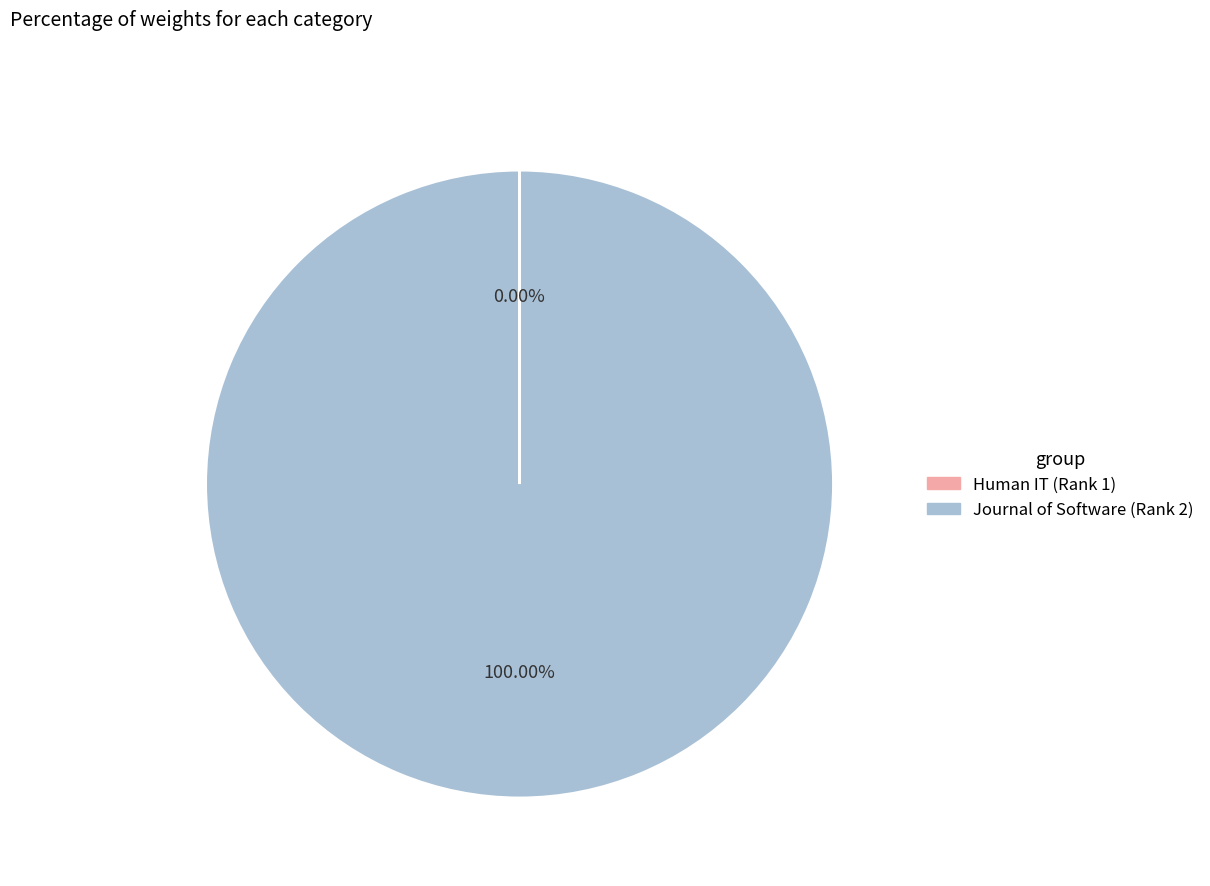

Does Journal of Software (Rank 2) represent more than half of the total?

Yes